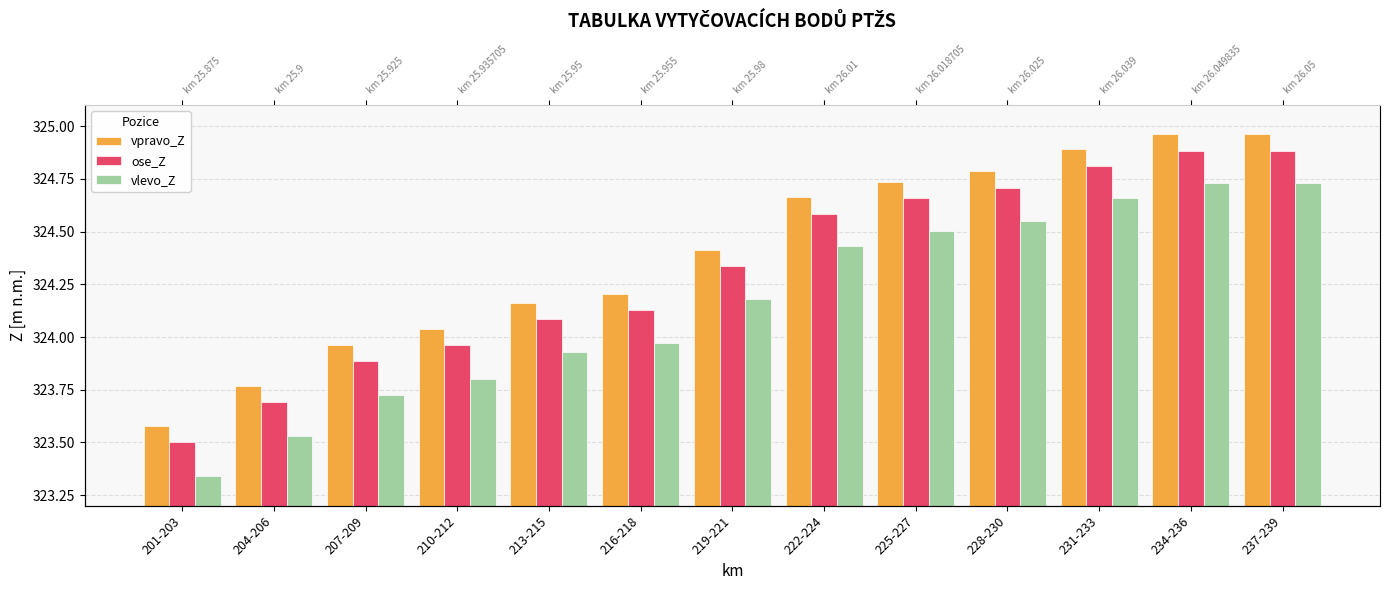

List the series in order of their overall mean, highest first.

vpravo_Z, ose_Z, vlevo_Z